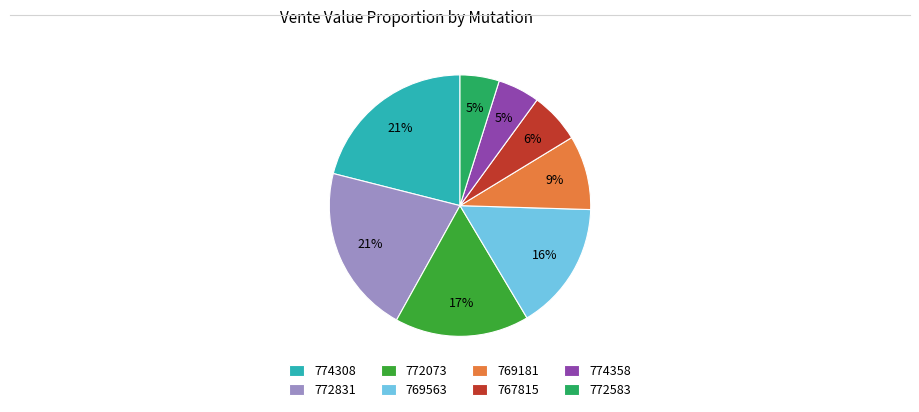

True or false: 772583 accounts for 5% of the total.

True